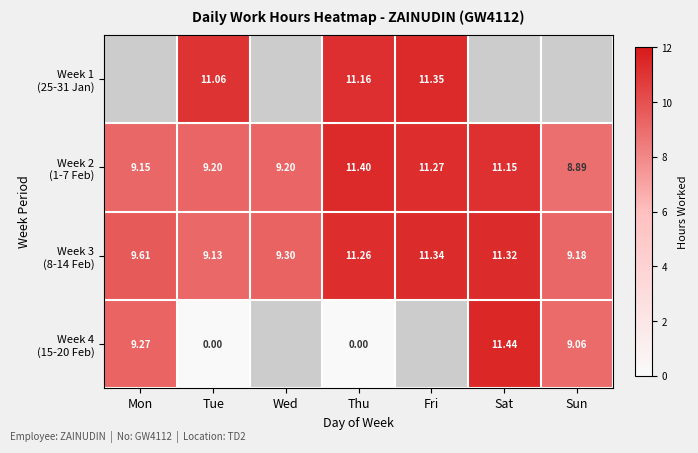

The value of Week 3 (8-14 Feb) at Sun is 9.2. True or false?

True